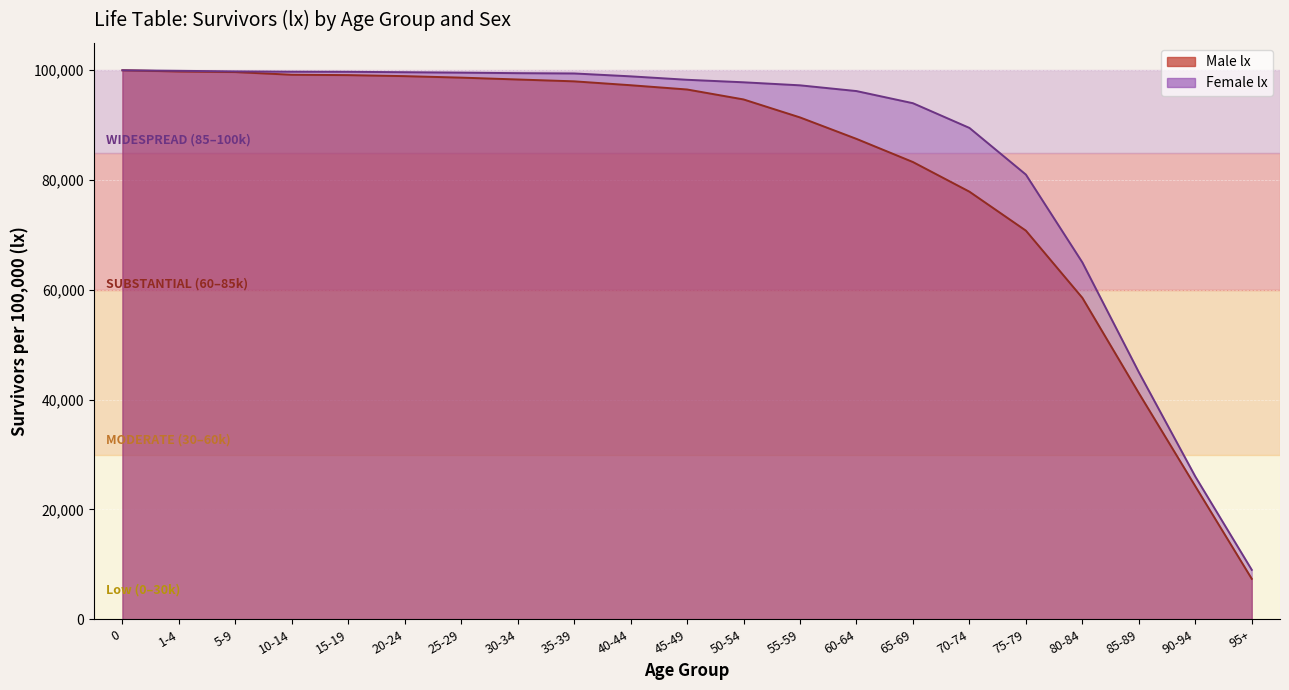

True or false: Male lx and Female ex cross at least once.

False